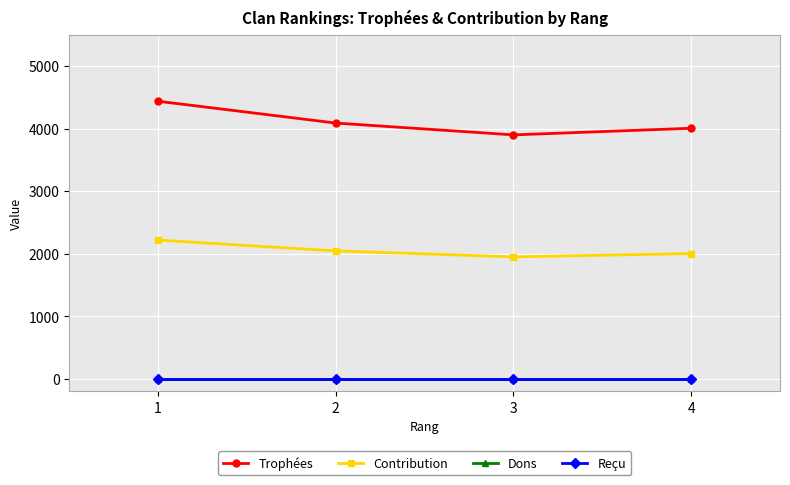

Does the chart have visible grid lines?

Yes